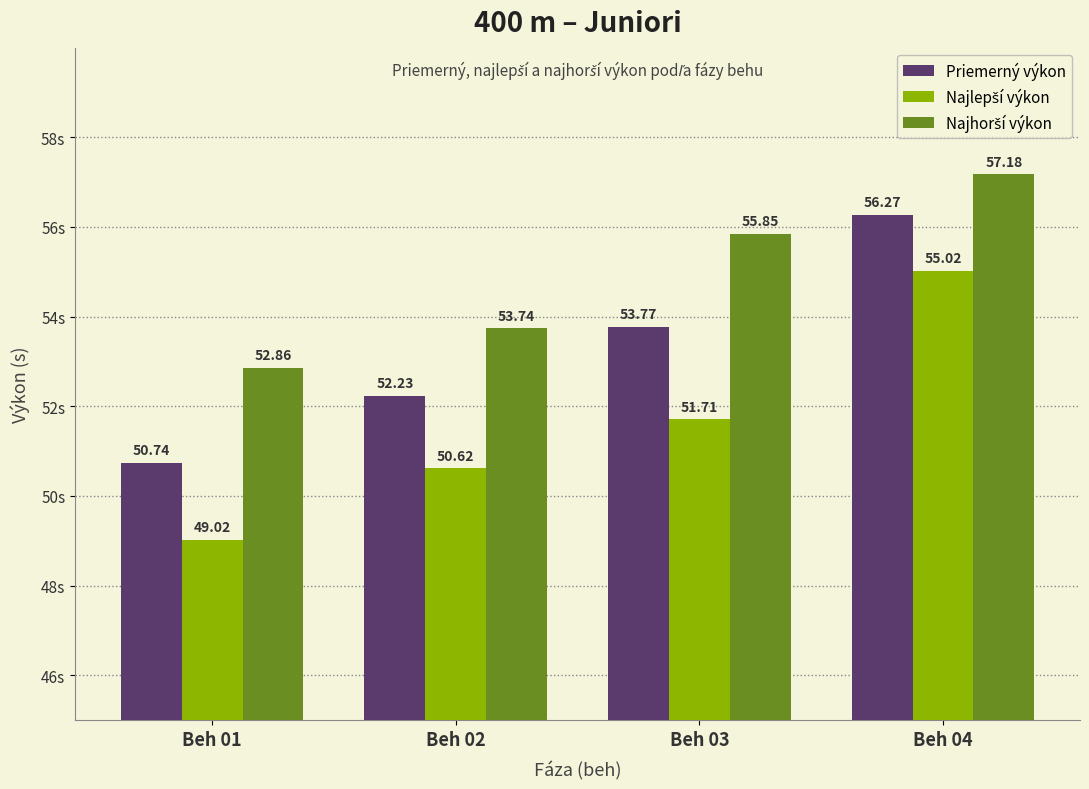

What is the sum of the Priemerný výkon values at Beh 03 and Beh 02?

106.0